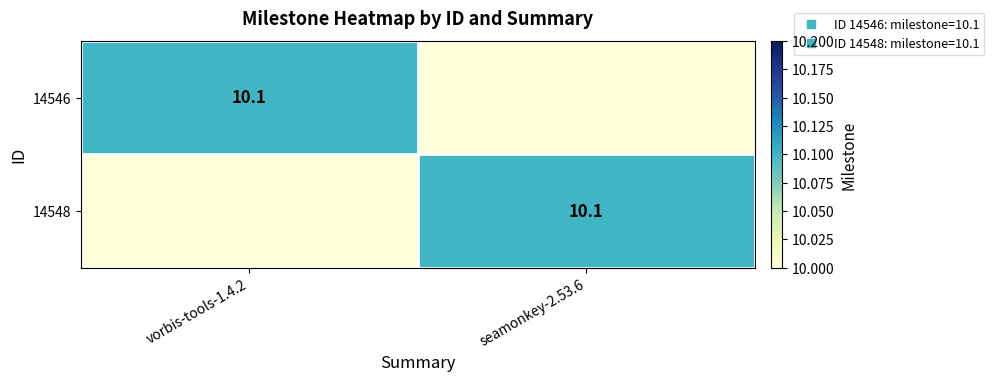

Where does the 14548 series first go above 10?

seamonkey-2.53.6